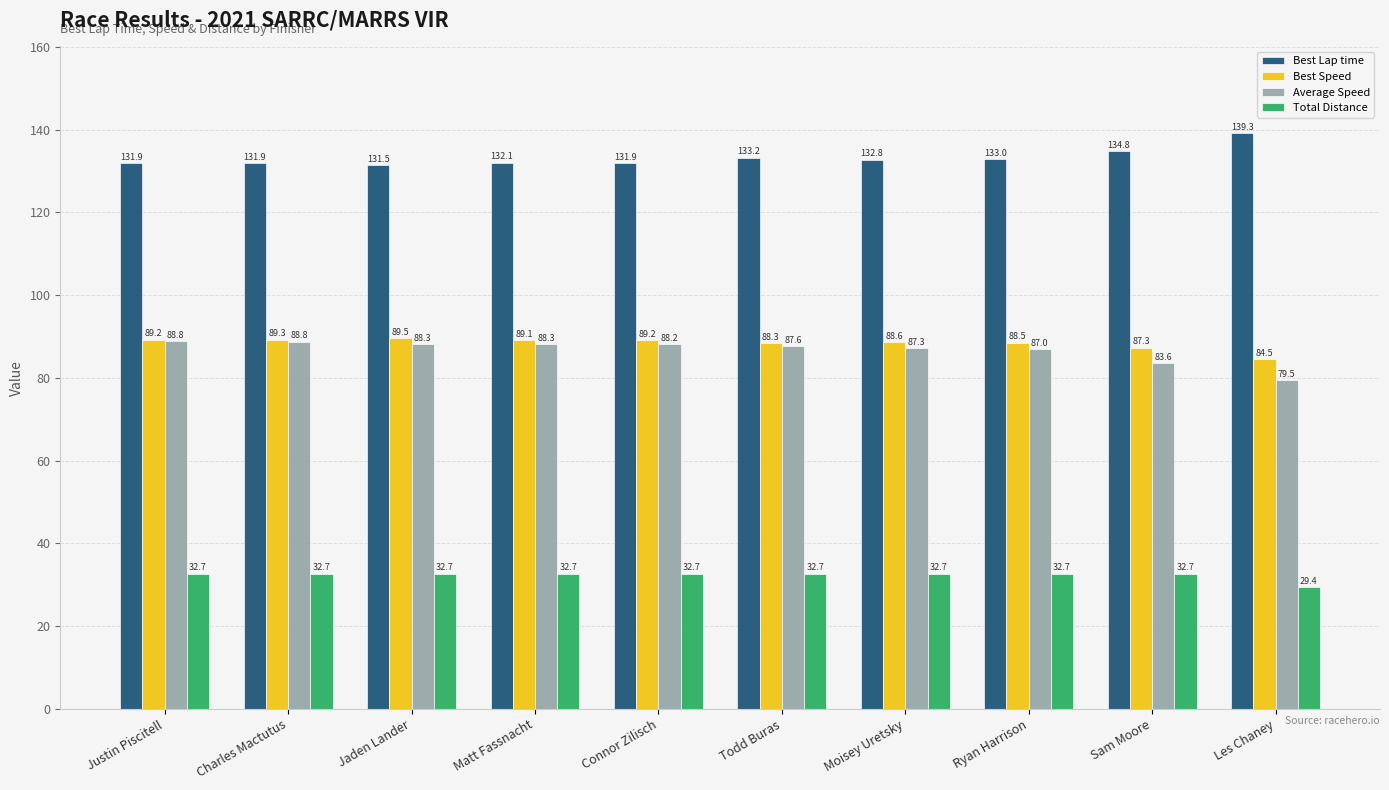

Reading right to left, transcribe all the data shown in this chart.

Best Lap time: 139.3	134.8	133.0	132.8	133.2	131.9	132.1	131.5	131.9	131.9
Best Speed: 84.5	87.3	88.5	88.6	88.3	89.2	89.1	89.5	89.3	89.2
Average Speed: 79.5	83.6	87.0	87.3	87.6	88.2	88.3	88.3	88.8	88.8
Total Distance: 29.4	32.7	32.7	32.7	32.7	32.7	32.7	32.7	32.7	32.7